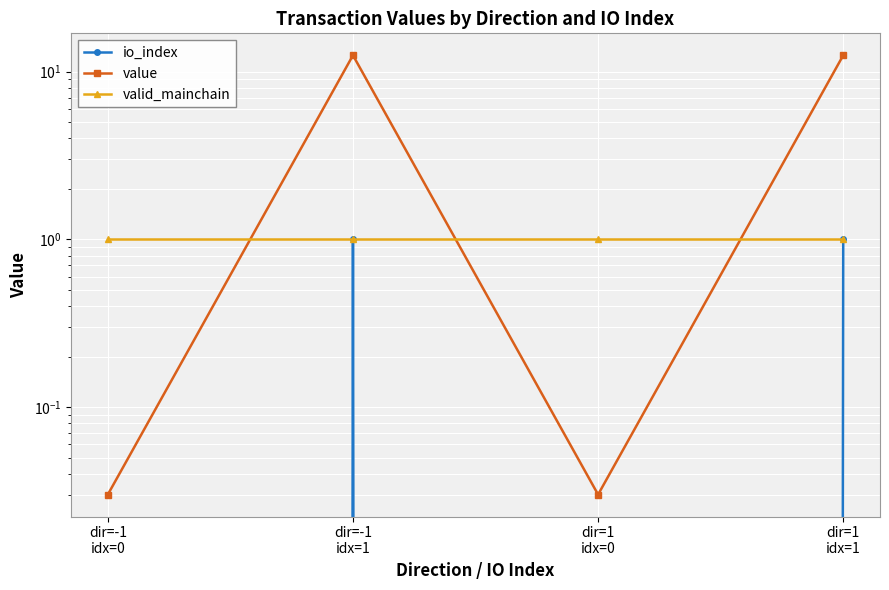

What position from the right is dir=-1
idx=1?

3